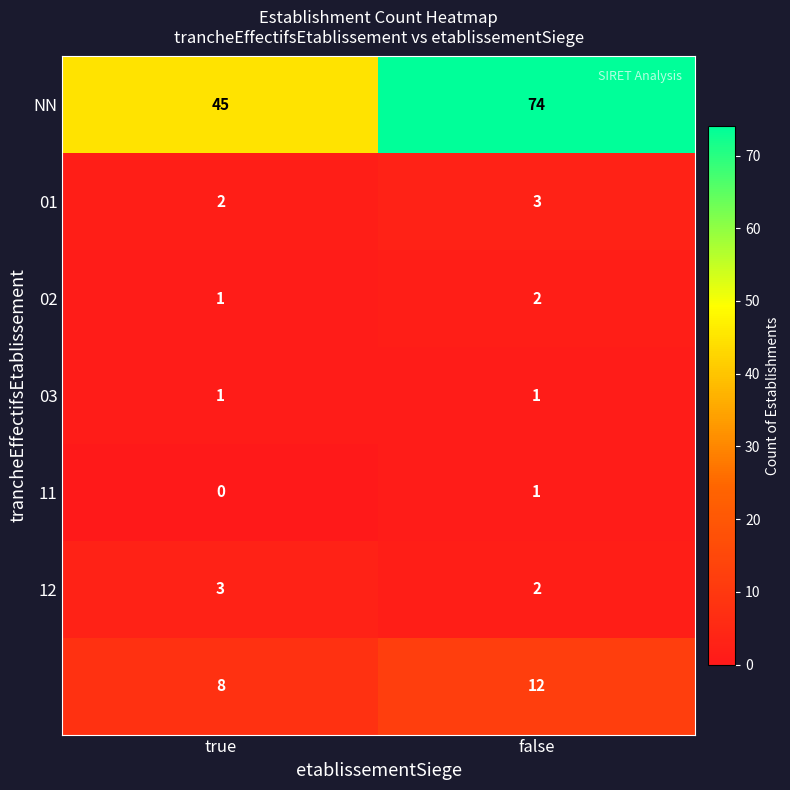

What is the difference between the highest and lowest values at true?

45